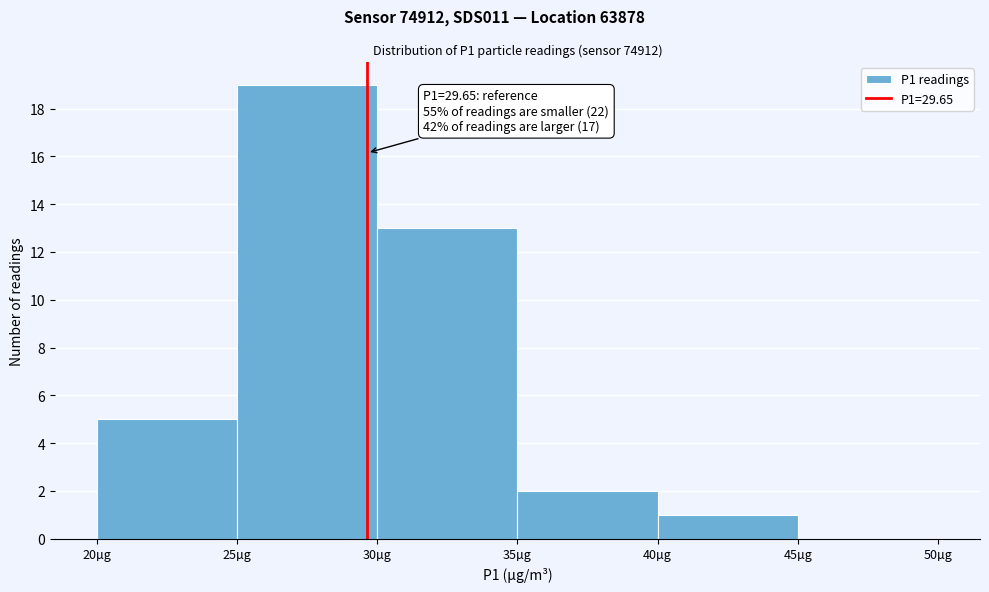

Over which range of the x-axis is the bar tallest?

25 to 30